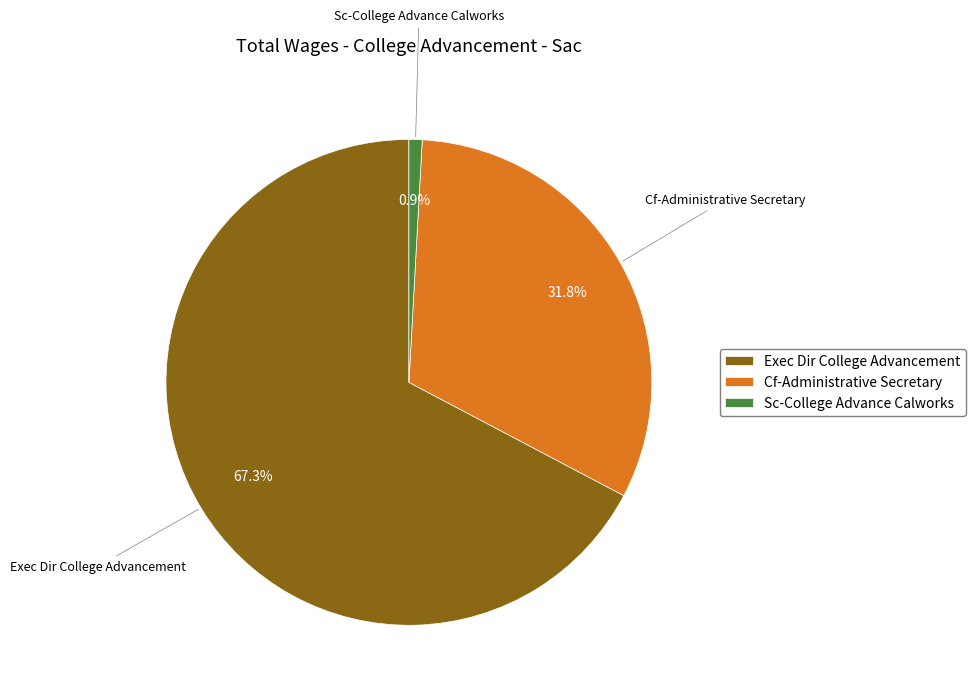

To the nearest percent, what is the average slice percentage?

33%